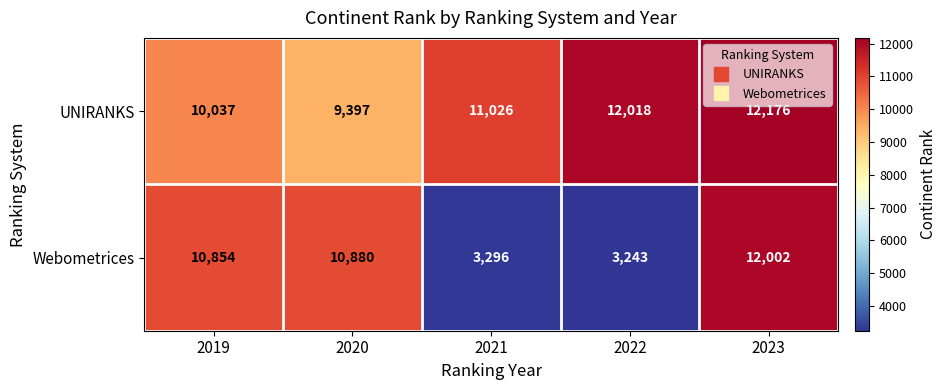

At how many categories does at least one series exceed 11688?

2